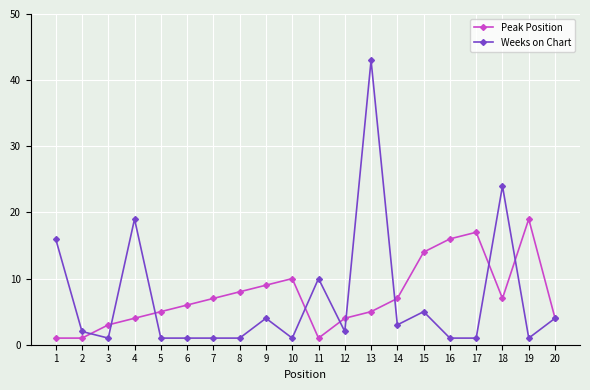

Read the Weeks on Chart value at 8.

1